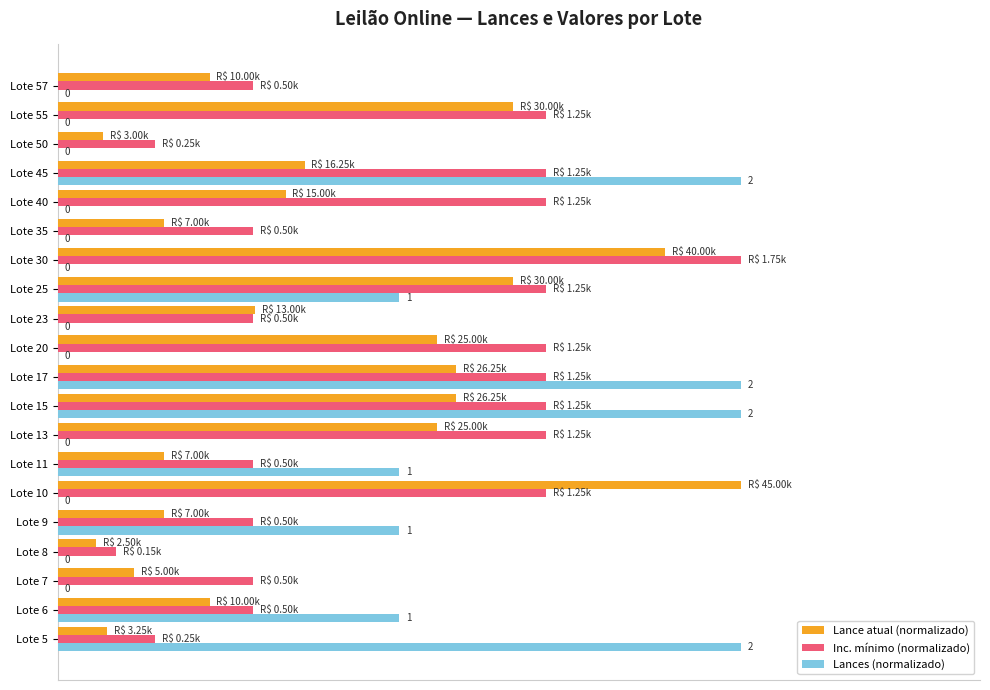

At how many categories does at least one series exceed 0?

20